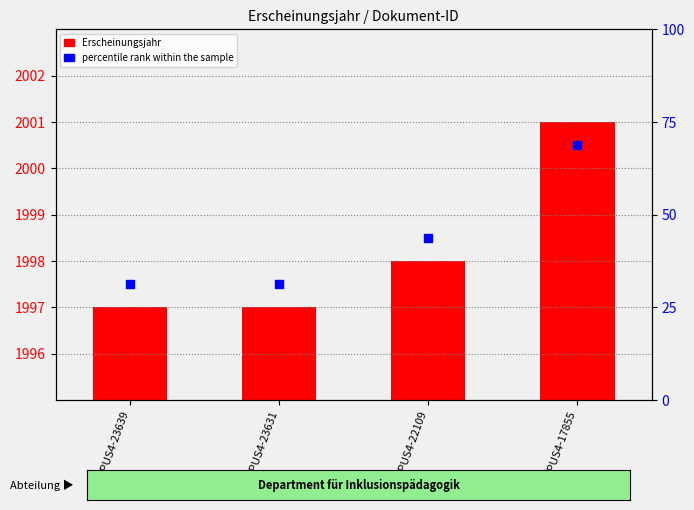

At how many categories does at least one series exceed 1677?

4